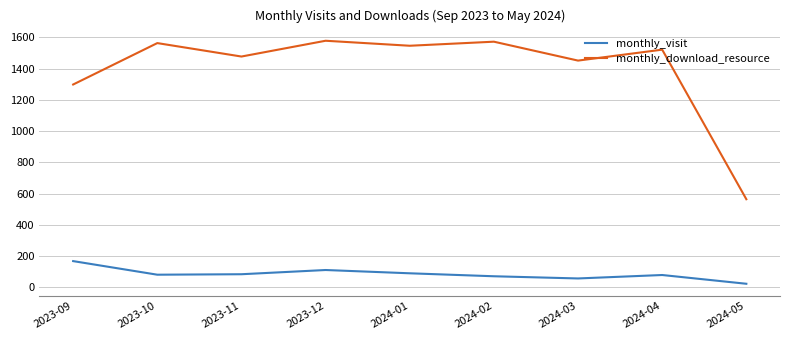

What is the difference between the monthly_visit values at 2023-10 and 2024-03?

24